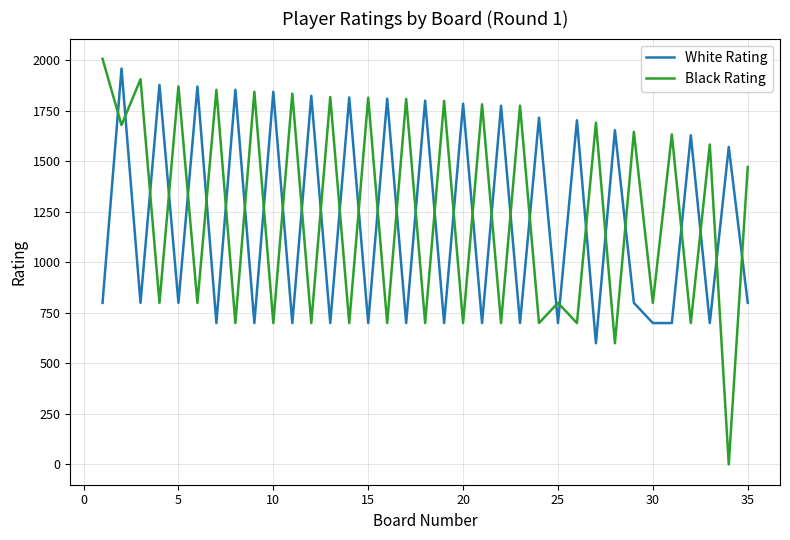

In White Rating, how many points are higher than both neighbors (excluding endpoints)?

16